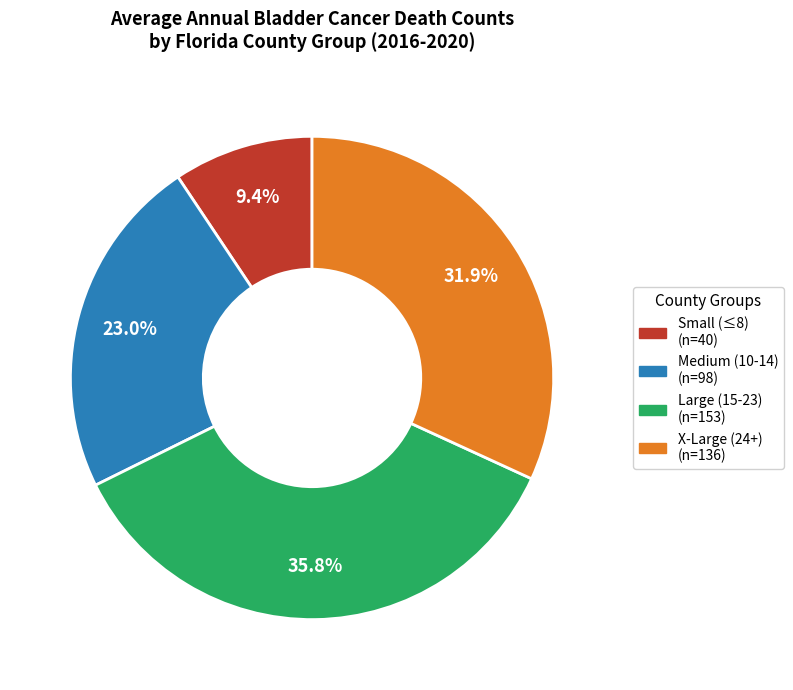

Does any single category account for the majority?

No